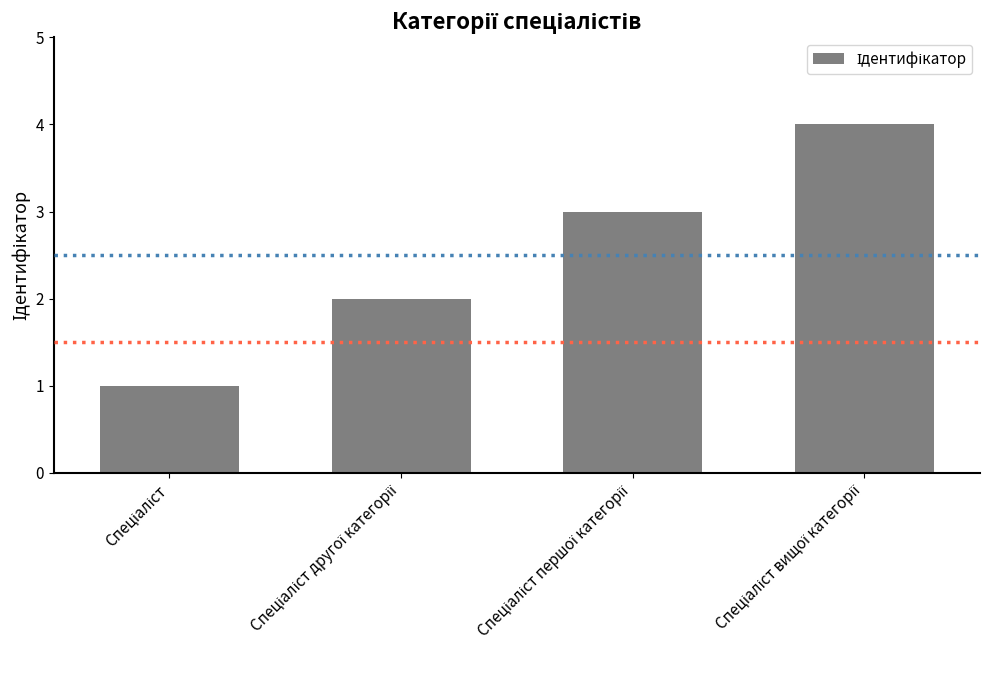

Count the number of data series in this chart.

1